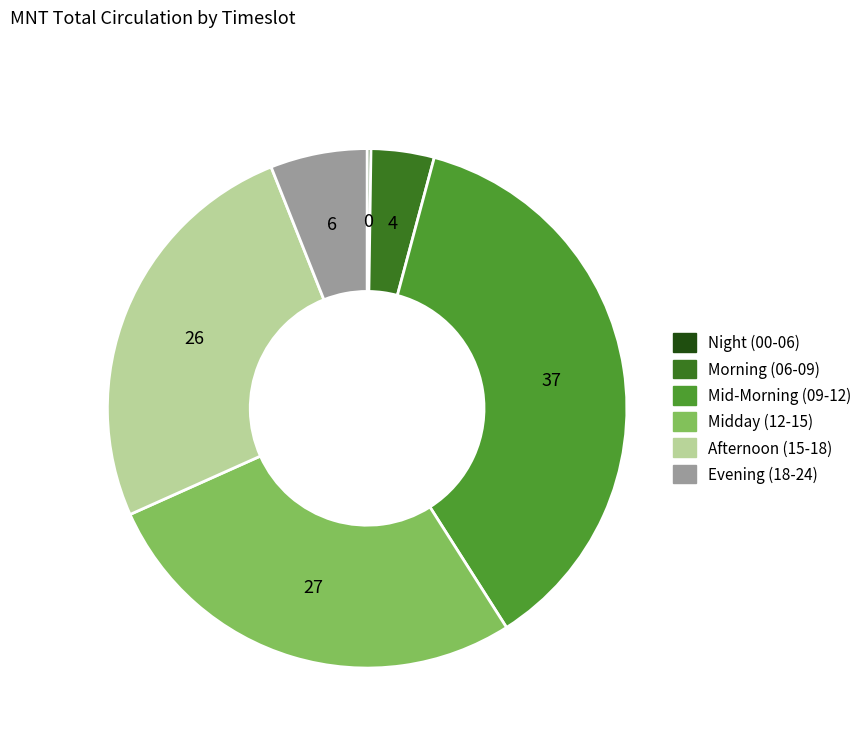

Does any single category account for the majority?

No